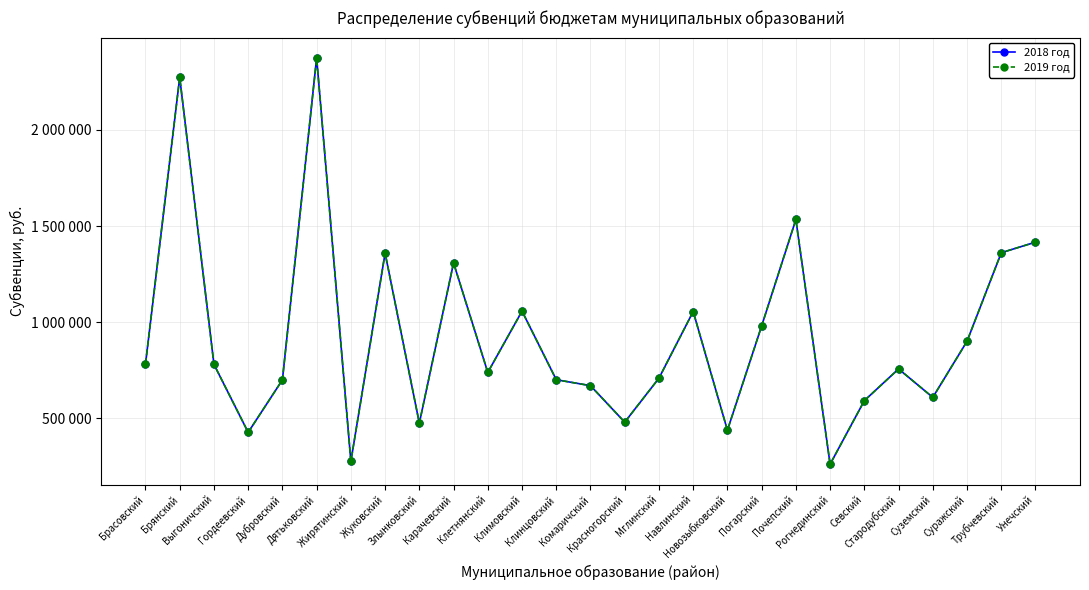

True or false: 2018 год has a value of 122620 at Суземский.

False